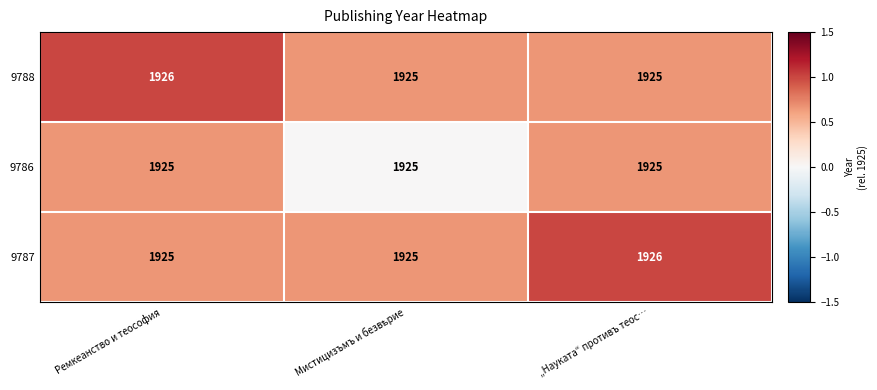

Reading left to right, what are all the values shown in this chart?

9788: 1926	1925	1925
9786: 1925	1925	1925
9787: 1925	1925	1926